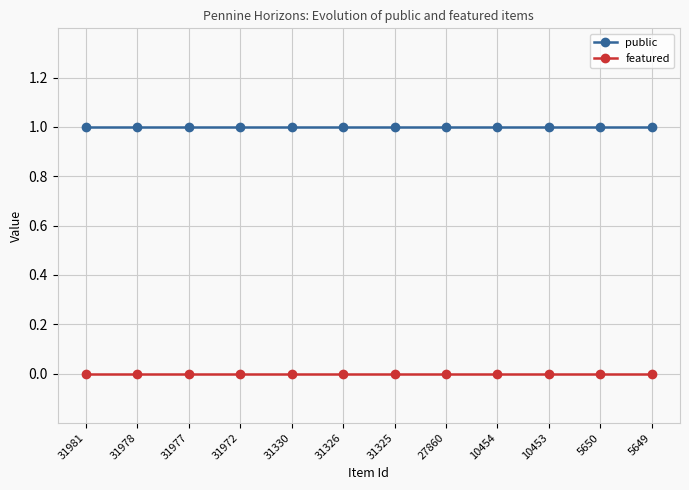

Reading left to right, transcribe all the data shown in this chart.

public: 31981=1	31978=1	31977=1	31972=1	31330=1	31326=1	31325=1	27860=1	10454=1	10453=1	5650=1	5649=1
featured: 31981=0	31978=0	31977=0	31972=0	31330=0	31326=0	31325=0	27860=0	10454=0	10453=0	5650=0	5649=0